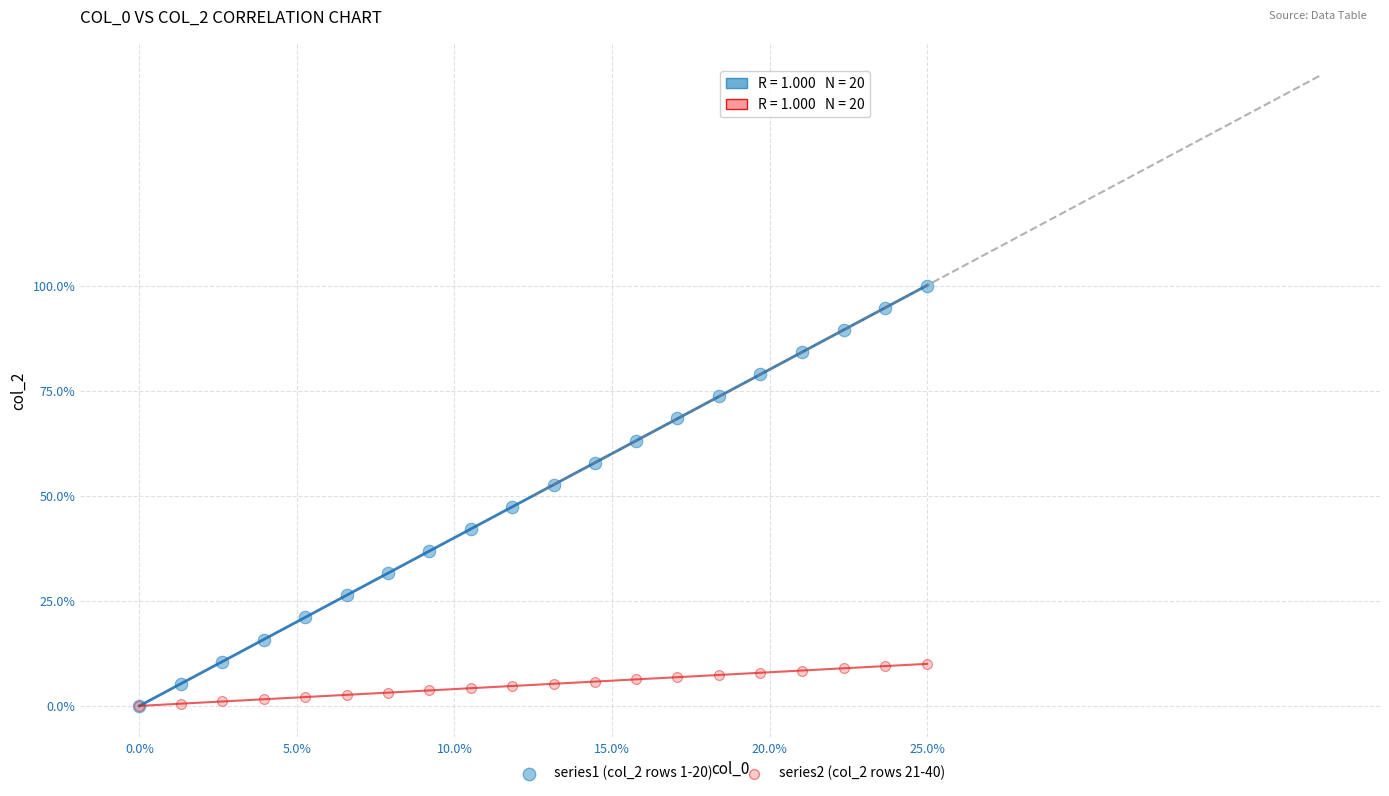

What are all the series names shown in the legend?

series1 (col_2 rows 1-20), series2 (col_2 rows 21-40)